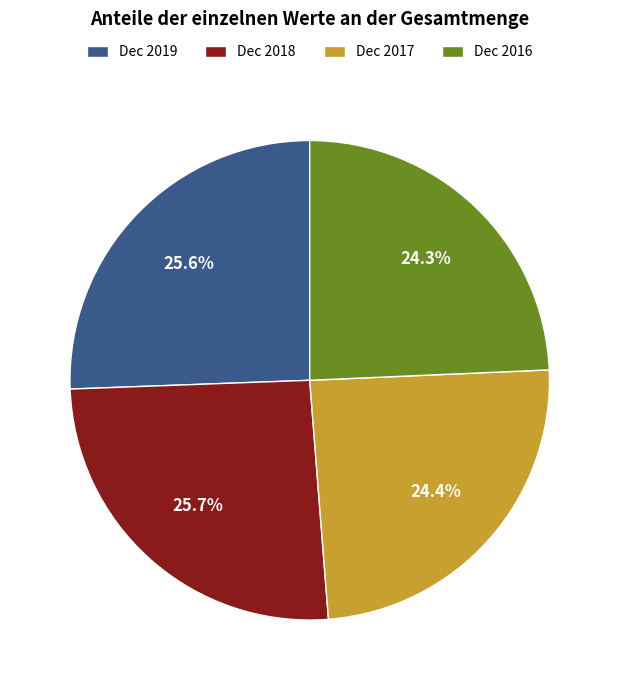

How many slices are in this pie chart?

4